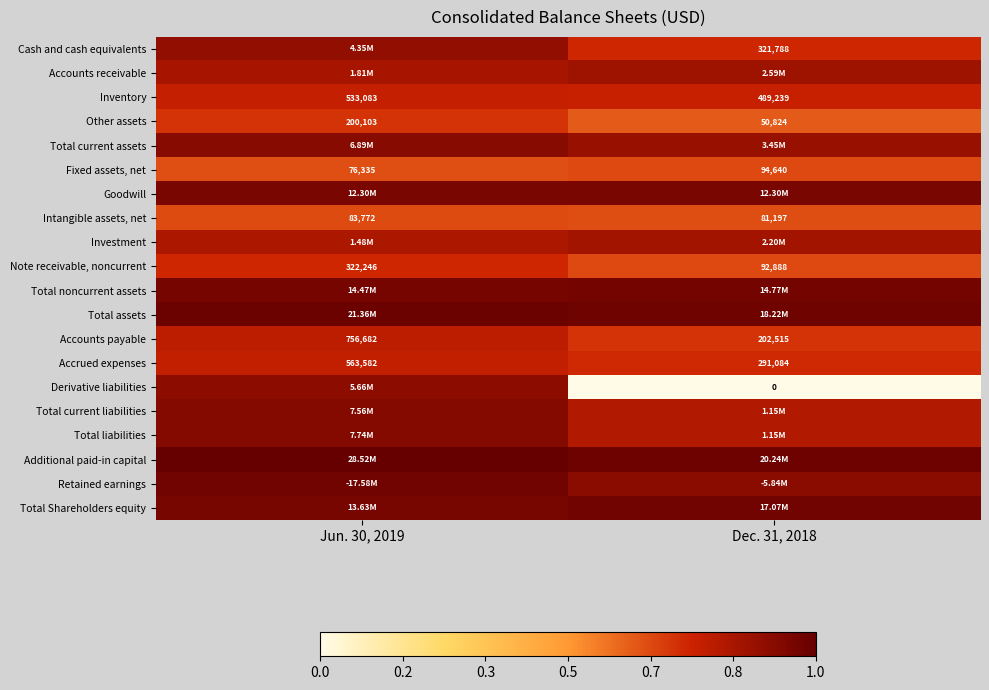

At how many categories does at least one series exceed 0?

2